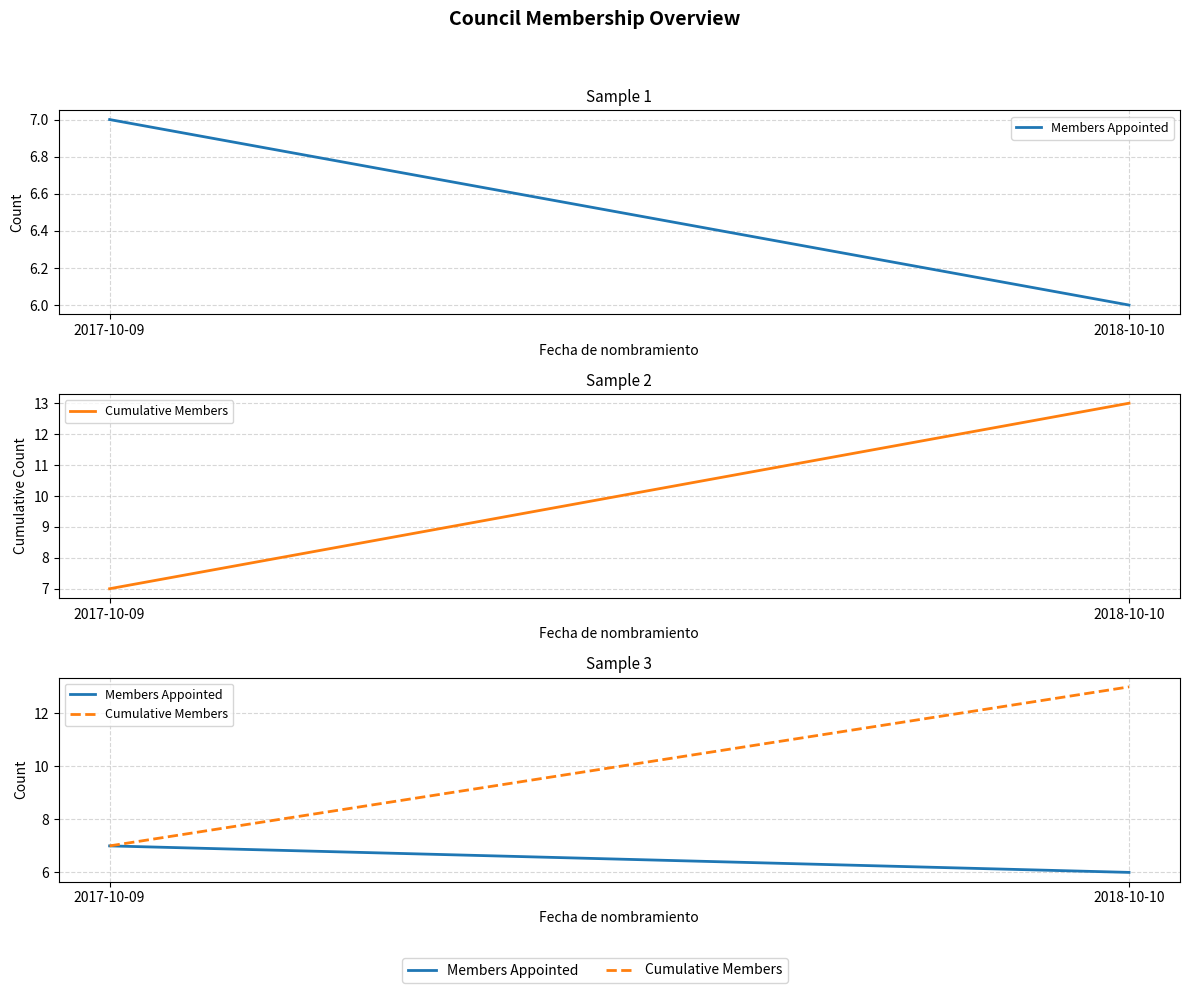

What is the sum of all Members Appointed values?

13